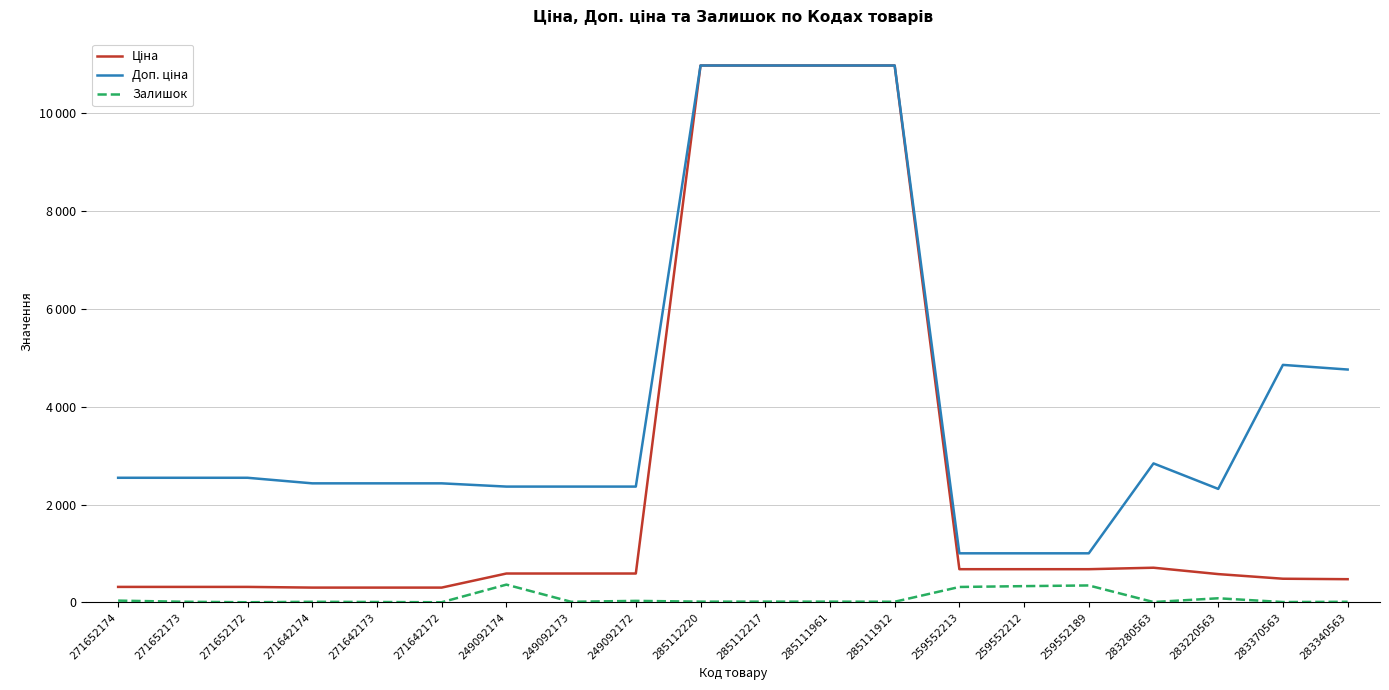

True or false: Залишок and Ціна intersect in this chart.

False